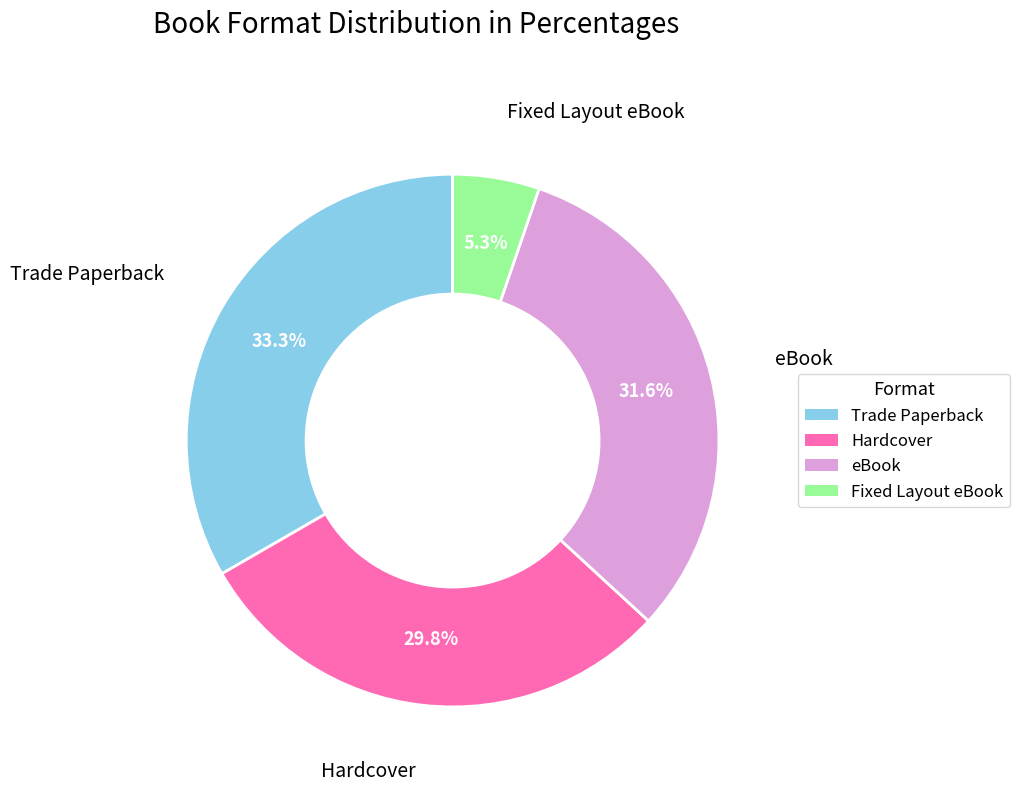

The Trade Paperback slice represents 46% of the pie. True or false?

False